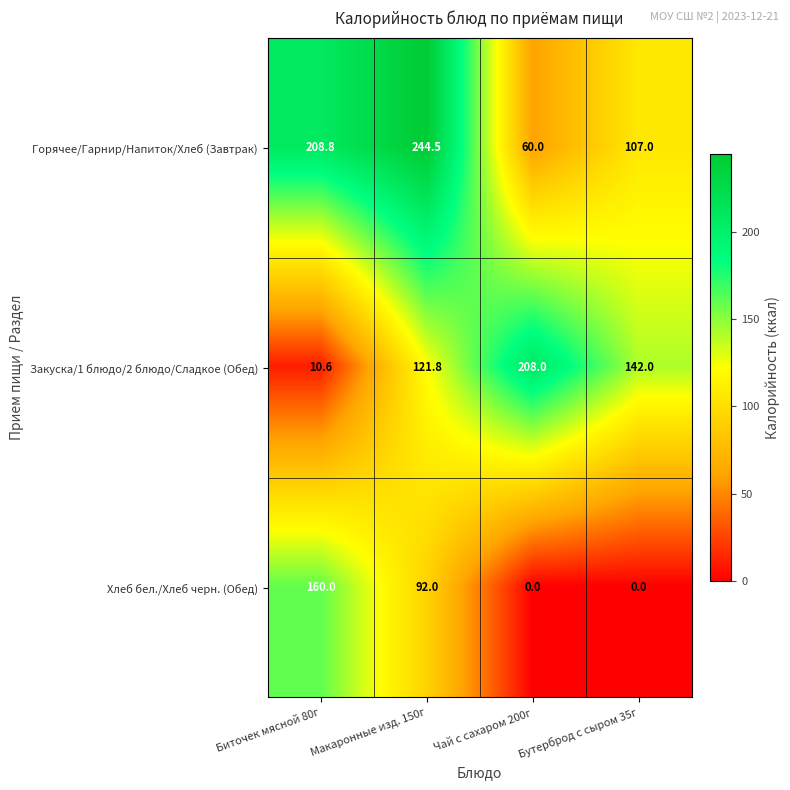

What is the approximate value of Горячее/Гарнир/Напиток/Хлеб (Завтрак) at Чай с сахаром 200г?

60.0